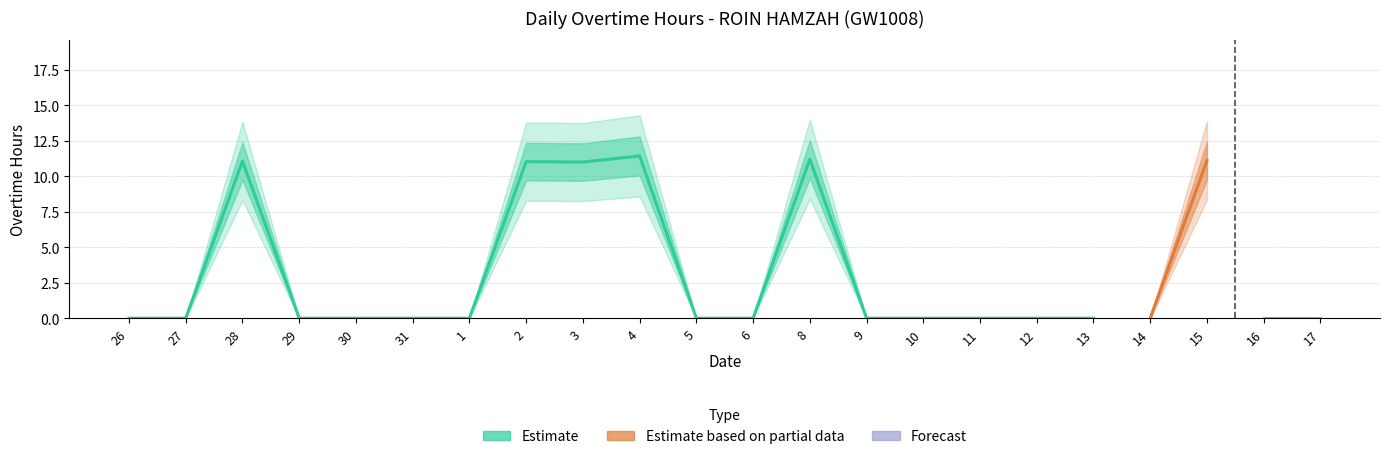

How many values are above zero?

6